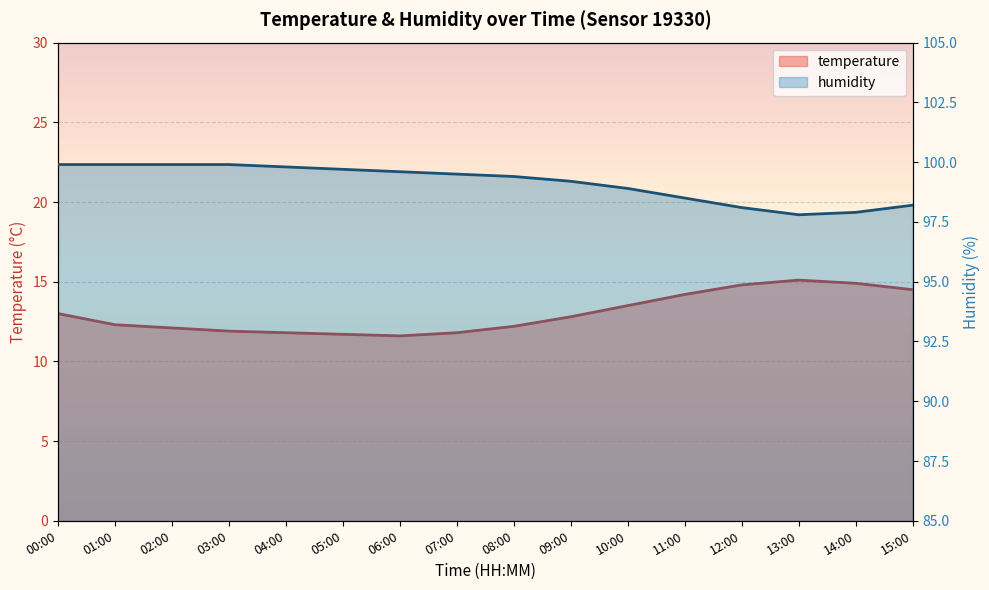

Reading left to right, list all the values displayed in this chart.

temperature: 13.0	12.3	12.1	11.9	11.8	11.7	11.6	11.8	12.2	12.8	13.5	14.2	14.8	15.1	14.9	14.5
humidity: 99.9	99.9	99.9	99.9	99.8	99.7	99.6	99.5	99.4	99.2	98.9	98.5	98.1	97.8	97.9	98.2